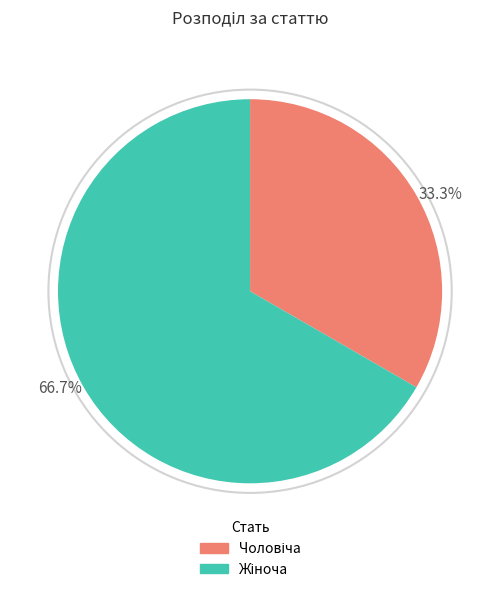

Is there any slice that represents more than half of the pie?

Yes